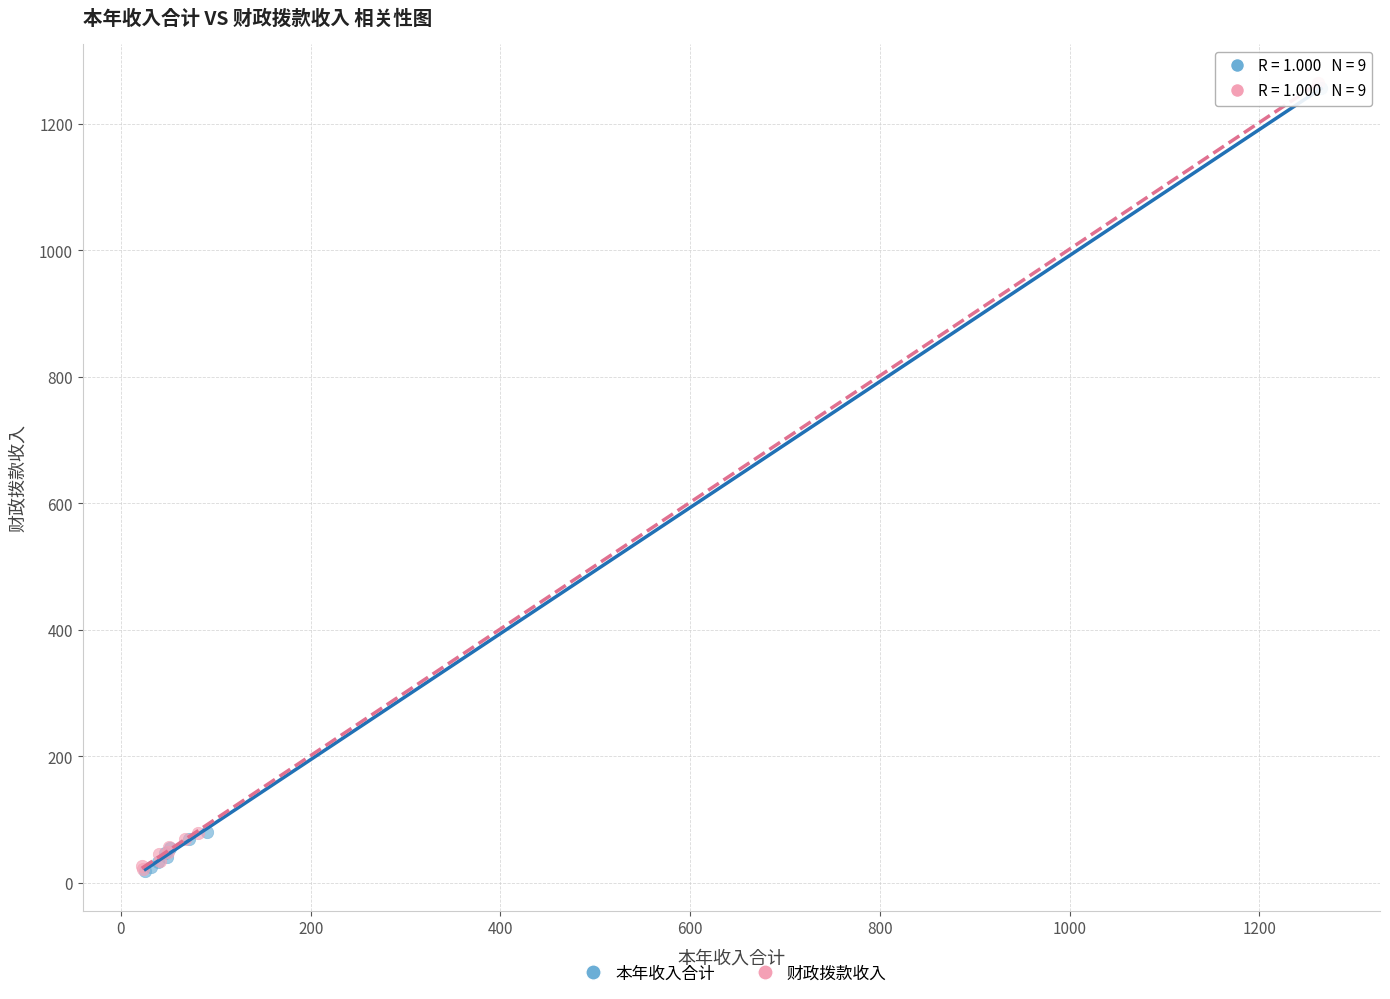

What are all the series names shown in the legend?

本年收入合计, 财政拨款收入